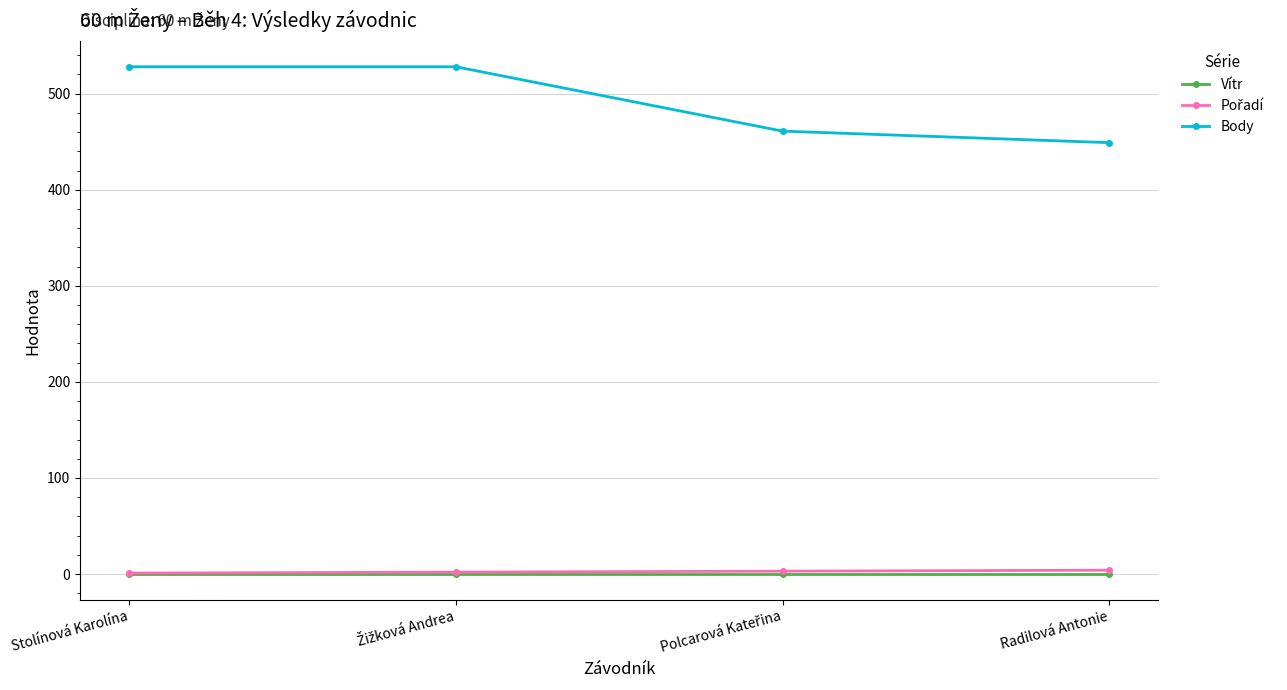

True or false: Vítr has more than 2 points higher than both neighbors.

False